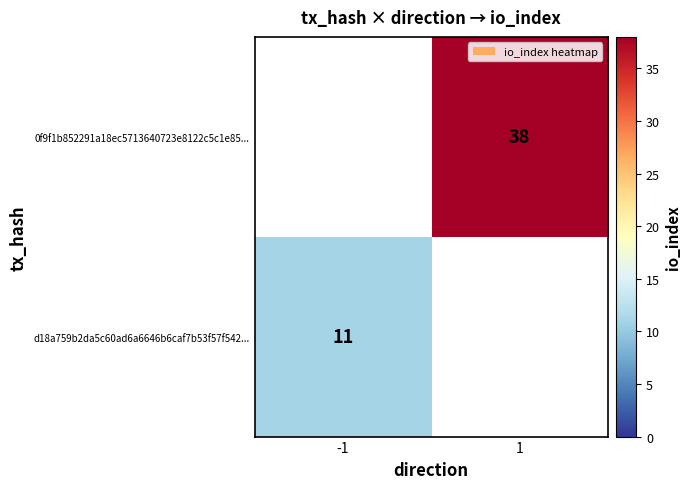

How many distinct data groups are displayed?

2